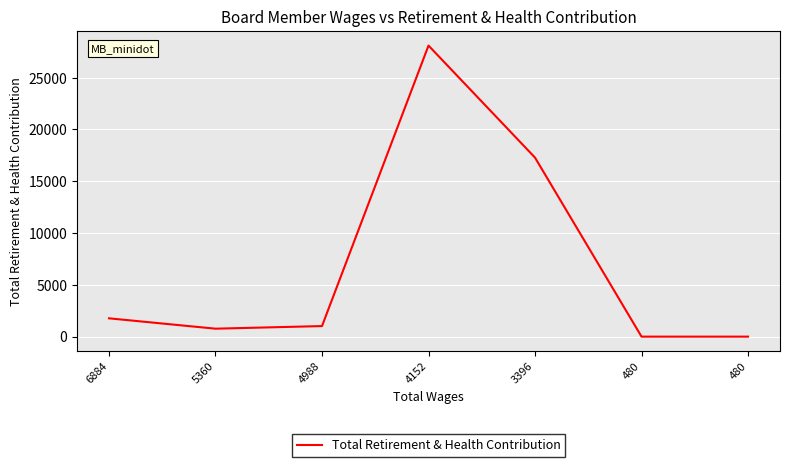

Reading left to right, extract all data points from this chart.

6884=1768	5360=768	4988=1020	4152=28101	3396=17283	480=0	480=0